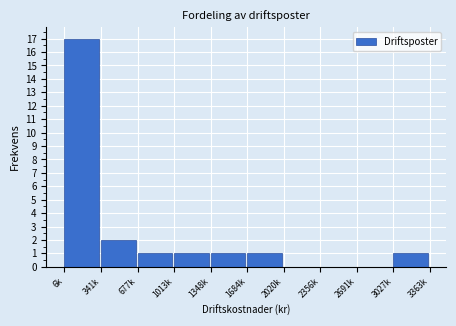

Reading left to right, extract all data points from this chart.

6k=17	341k=2	677k=1	1013k=1	1348k=1	1684k=1	2020k=0	2356k=0	2691k=0	3027k=1